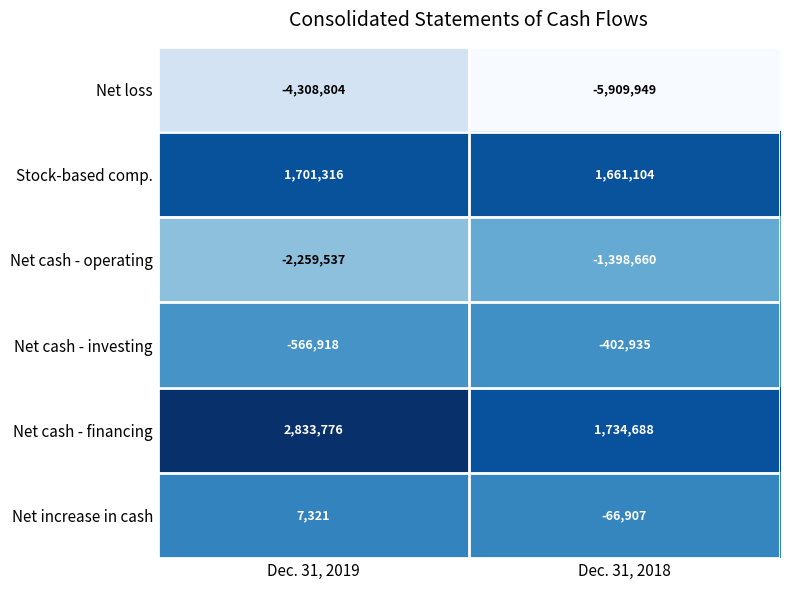

Reading left to right, transcribe all the data shown in this chart.

Net loss: Dec. 31, 2019=-4308804	Dec. 31, 2018=-5909949
Stock-based comp.: Dec. 31, 2019=1701316	Dec. 31, 2018=1661104
Net cash - operating: Dec. 31, 2019=-2259537	Dec. 31, 2018=-1398660
Net cash - investing: Dec. 31, 2019=-566918	Dec. 31, 2018=-402935
Net cash - financing: Dec. 31, 2019=2833776	Dec. 31, 2018=1734688
Net increase in cash: Dec. 31, 2019=7321	Dec. 31, 2018=-66907